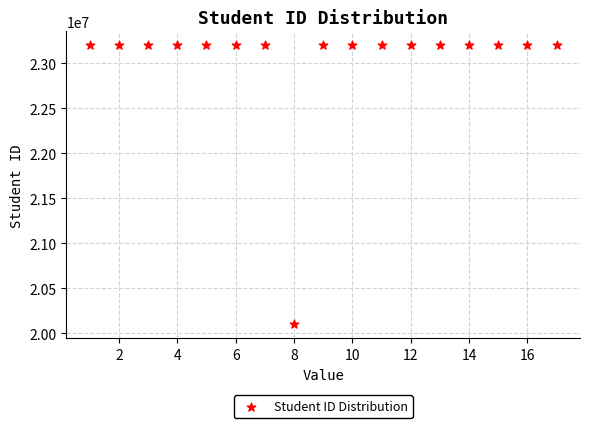

What is the range of X values (max minus min)?

16